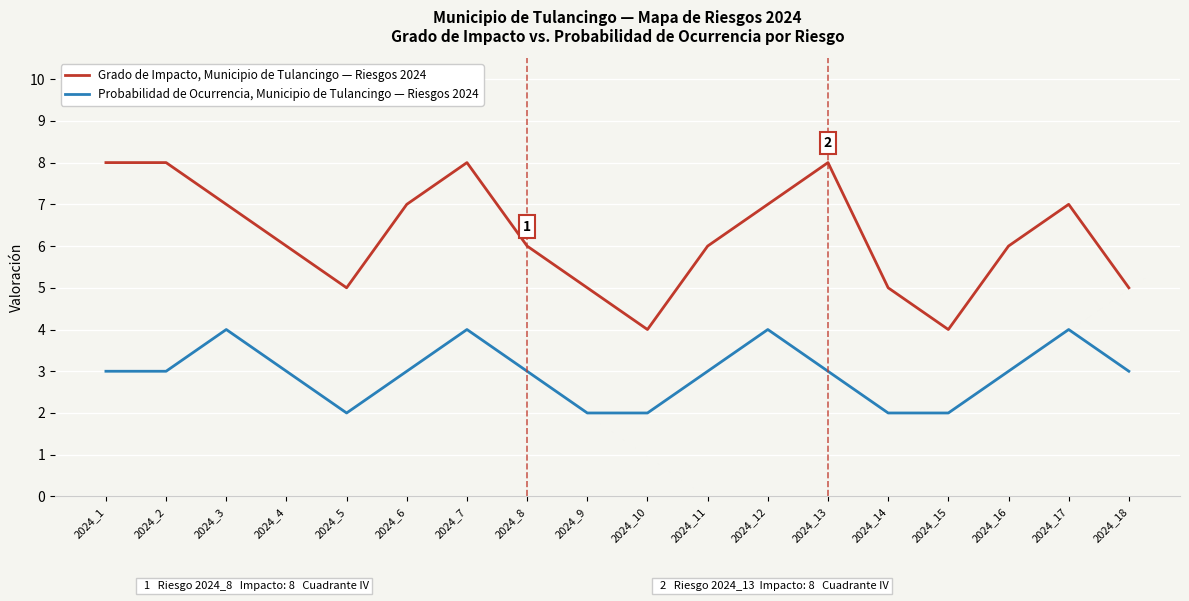

True or false: Grado de Impacto, Municipio de Tulancingo — Riesgos 2024 has a value of 4 at 2024_15.

True